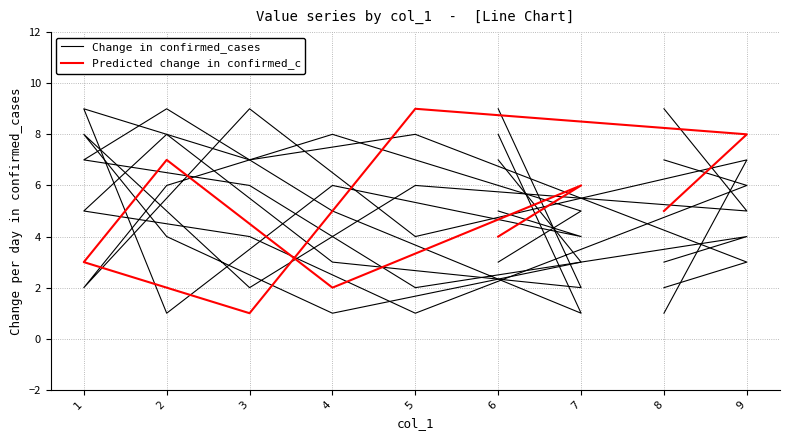

Which series has the largest range (max minus min)?

Change in confirmed_cases